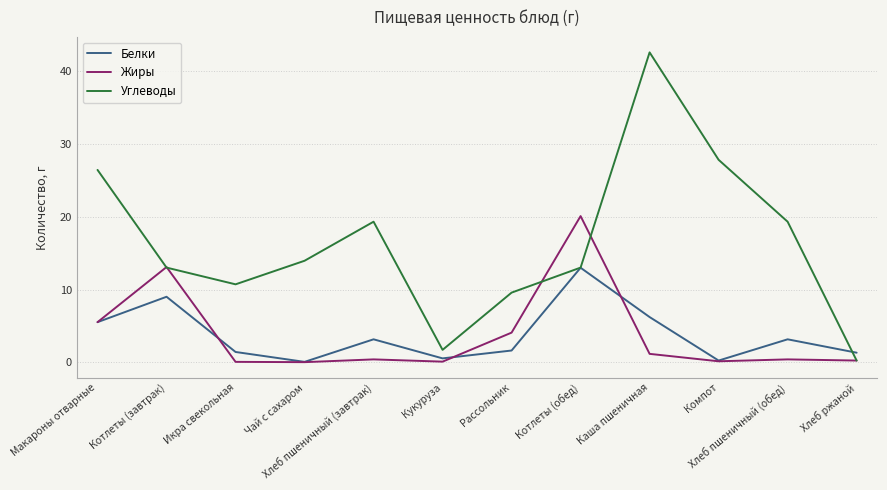

What is the difference between the maximum and minimum values in the Жиры series?

20.1